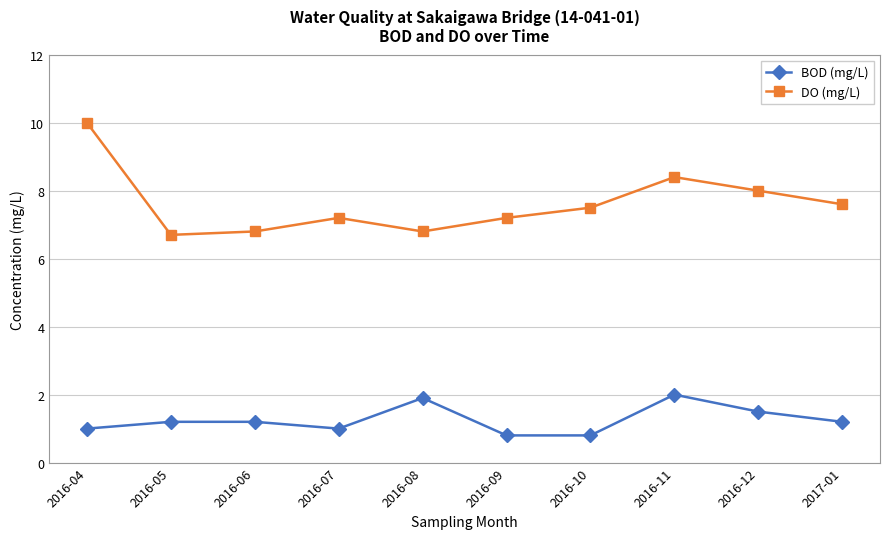

True or false: BOD (mg/L) and DO (mg/L) intersect in this chart.

False